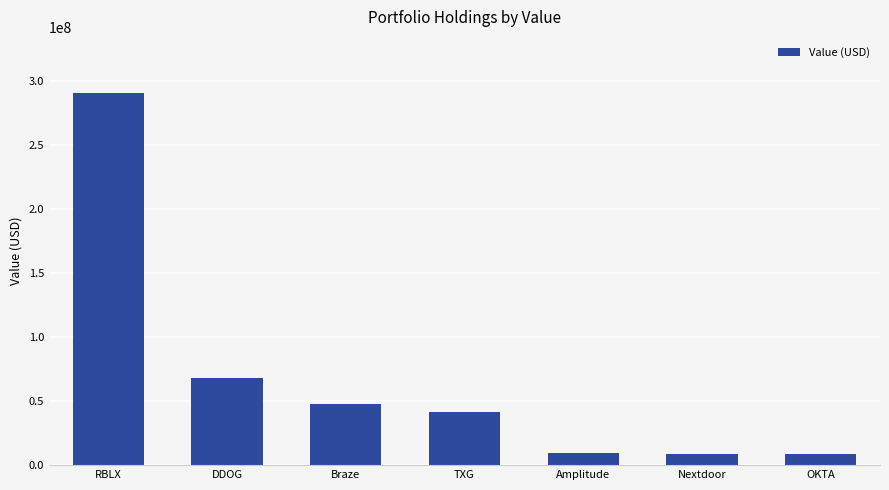

What is the difference between the maximum and minimum values?

282025770